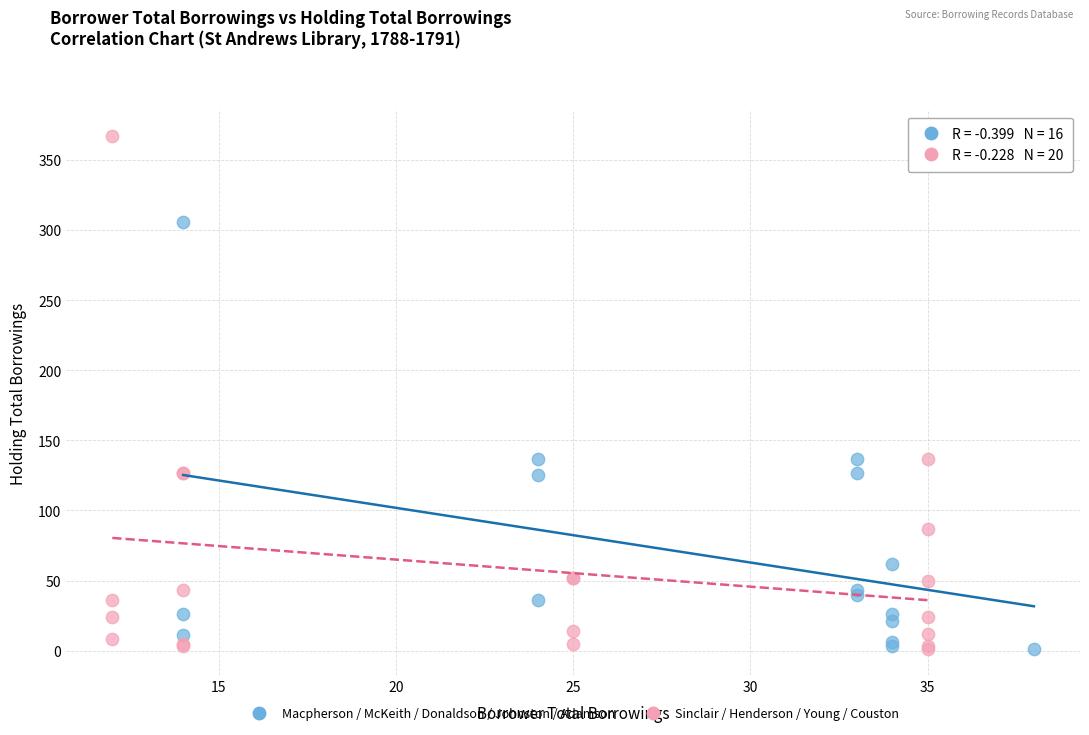

Which series reaches the maximum Y coordinate?

Sinclair / Henderson / Young / Couston